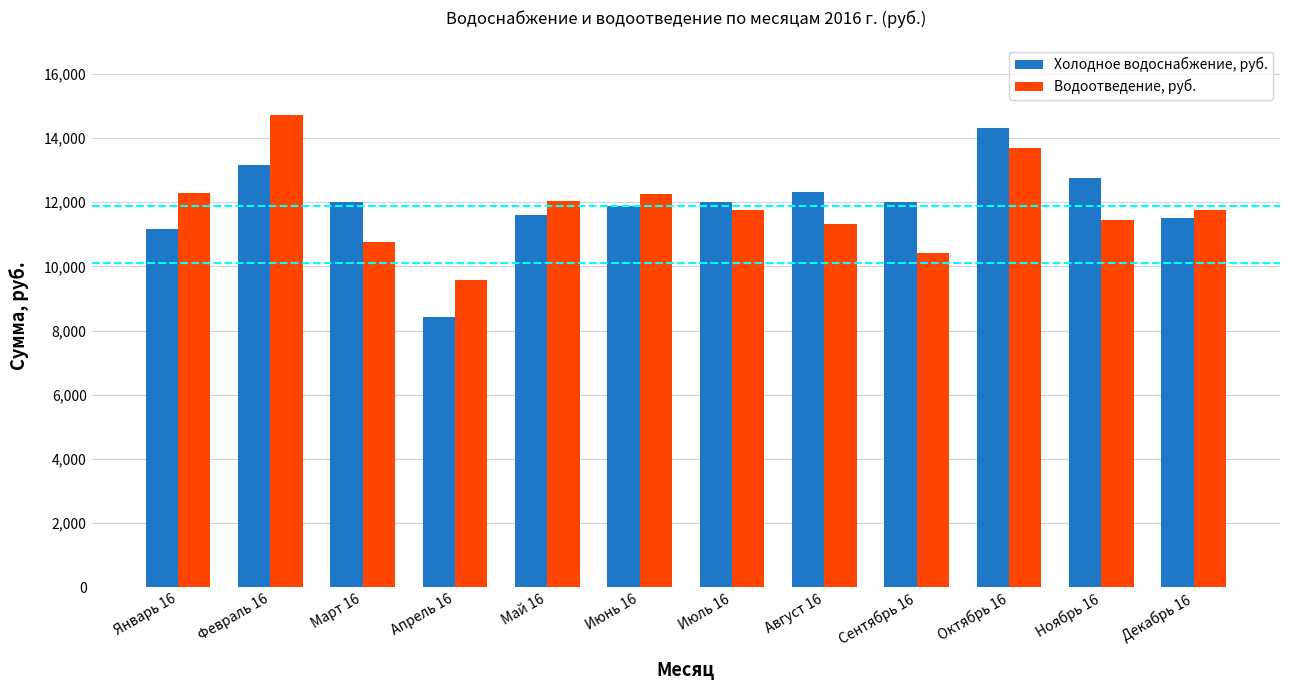

How many data points in Водоотведение, руб. are above 11757?

6